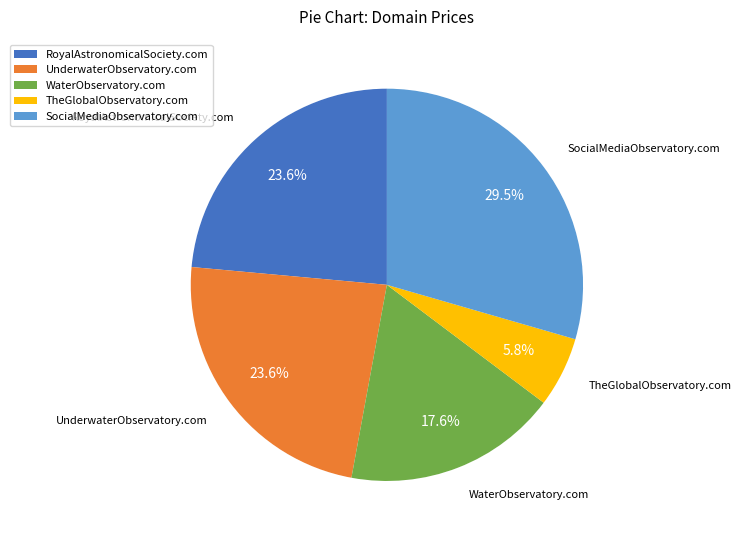

Which slice is the largest?

SocialMediaObservatory.com